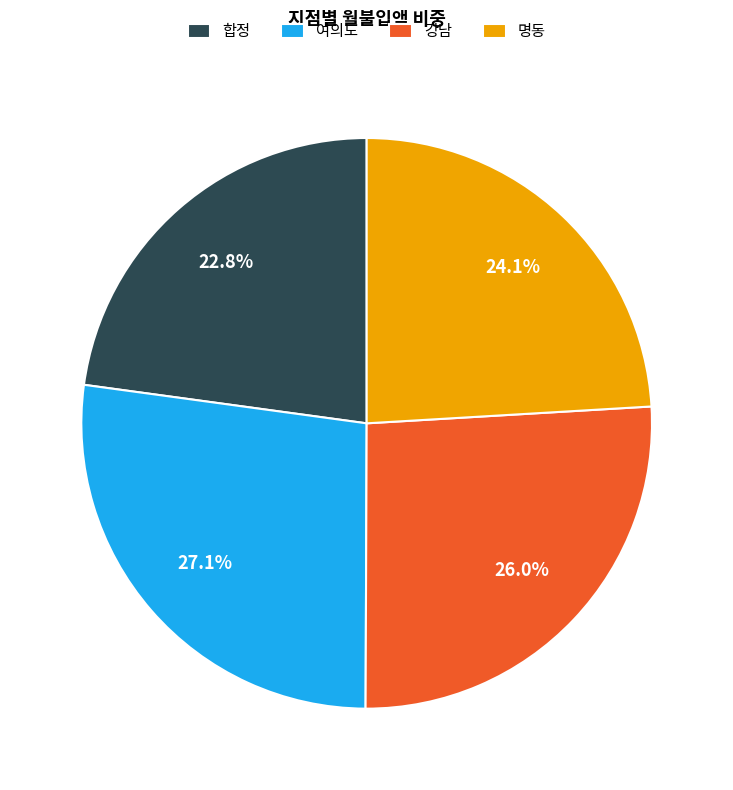

Does any single category account for the majority?

No